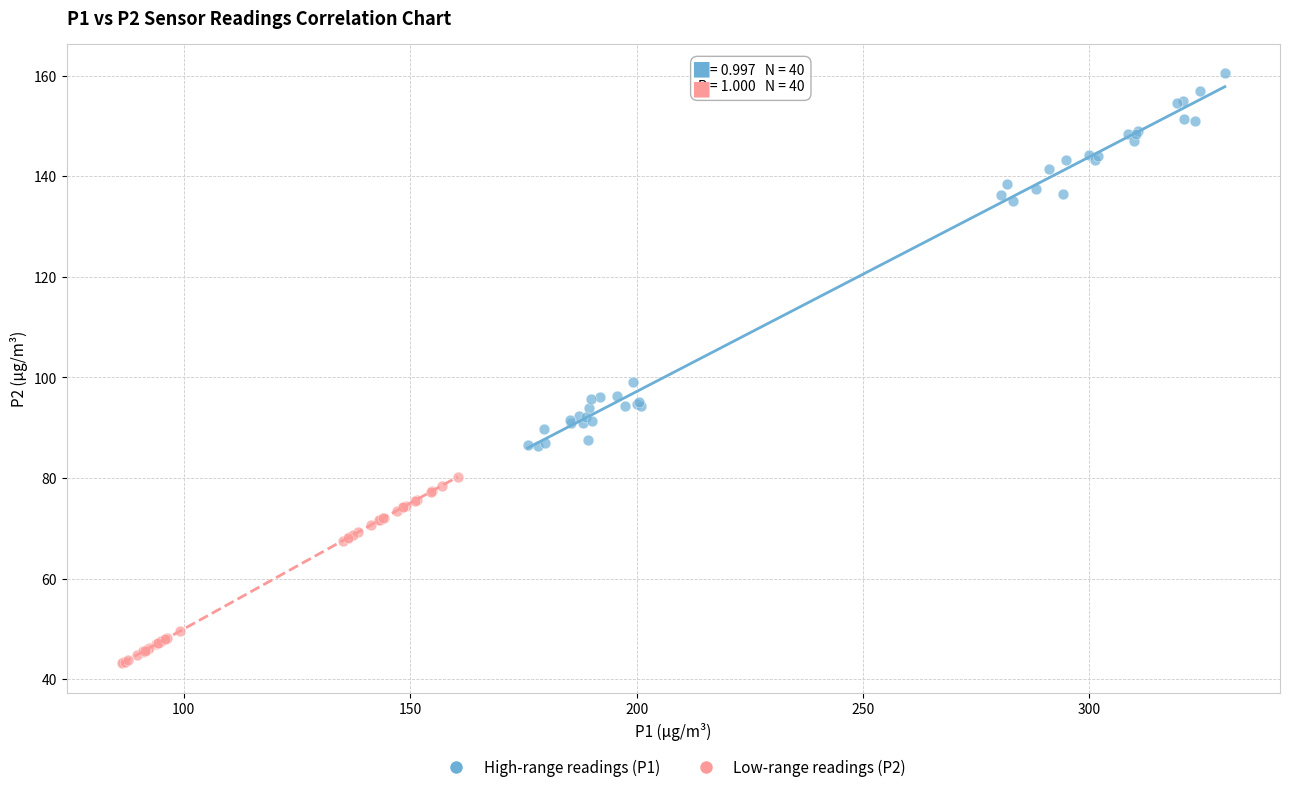

Which series reaches the minimum Y coordinate?

Low-range readings (P2)